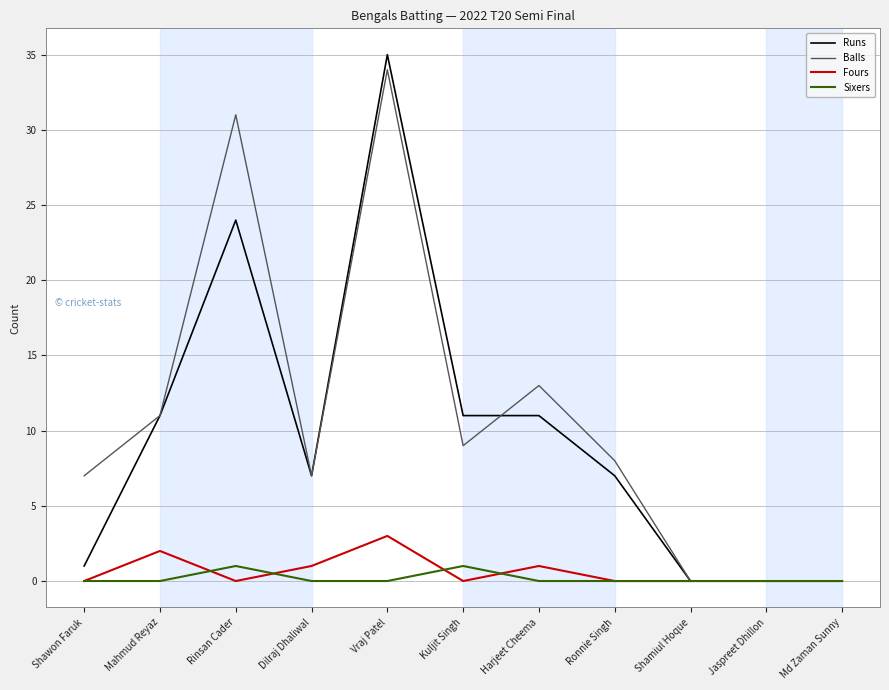

Count the number of categories in the chart.

11